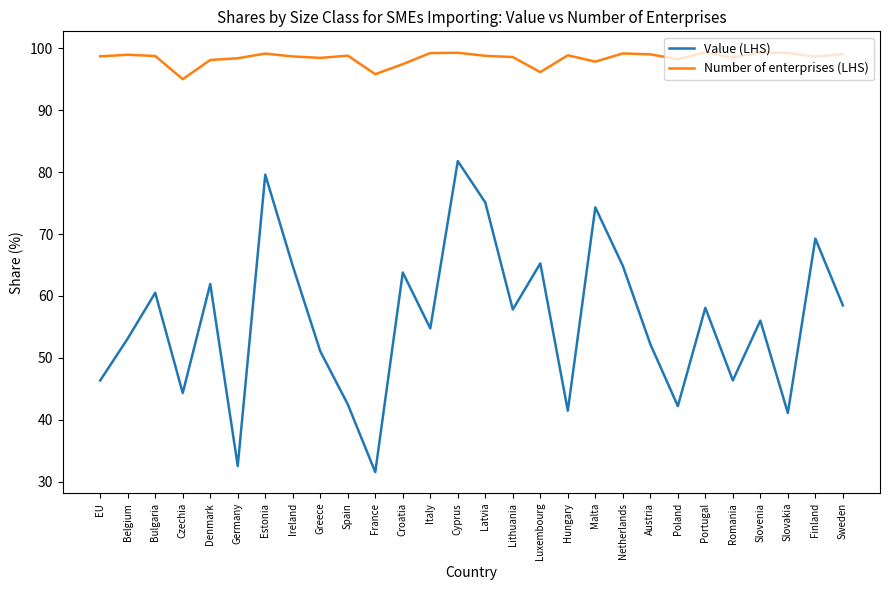

List the series in order of their peak value, highest first.

Number of enterprises (LHS), Value (LHS)